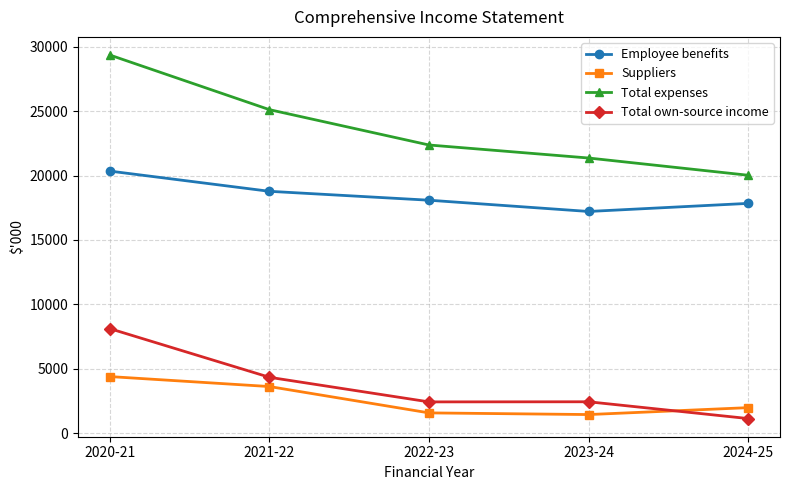

Which series has the widest spread of values?

Total expenses